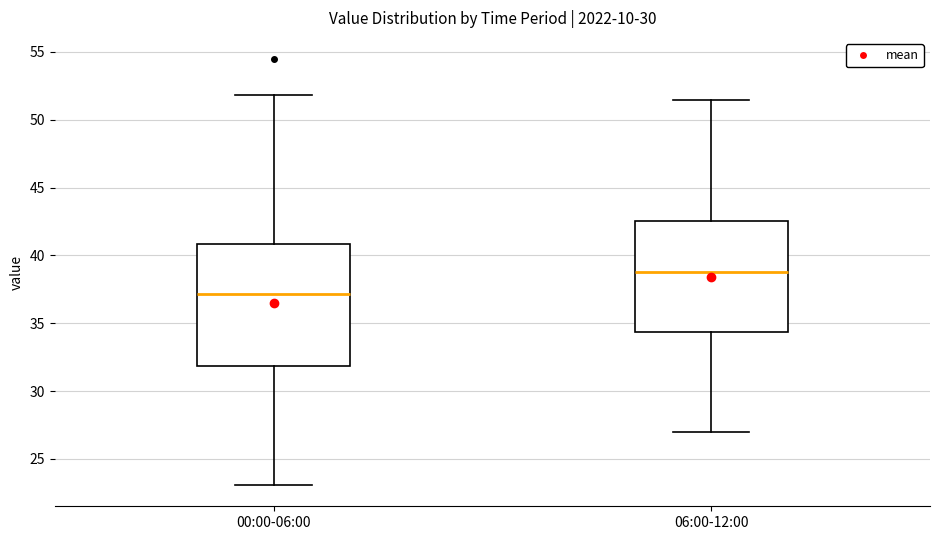

Where is the upper edge of the box for 06:00-12:00 on the y-axis? The values are not printed on the chart, so give them approximately, as read against the axis.

42.5